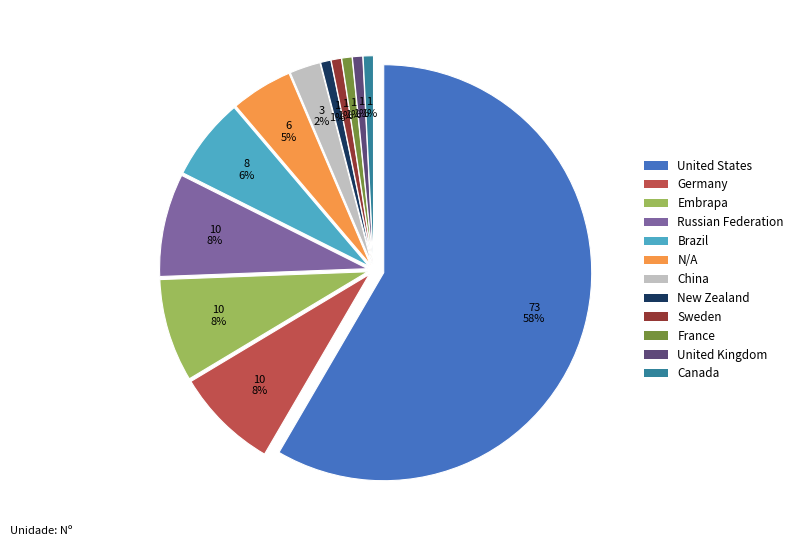

Is it true that United States is 58% of the pie?

True